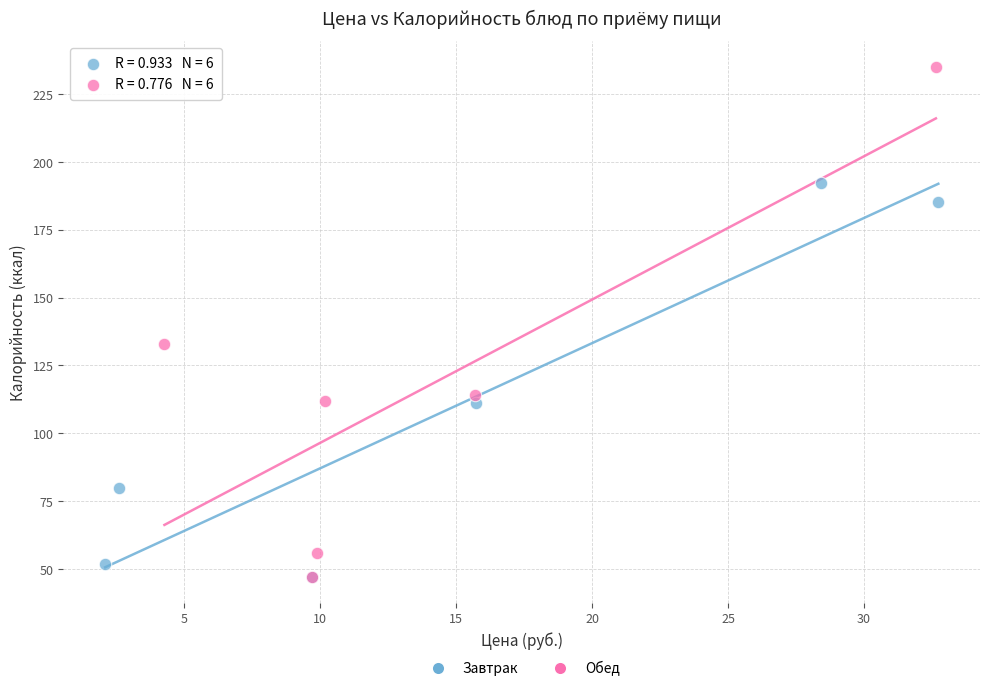

What are all the series names shown in the legend?

Завтрак, Обед